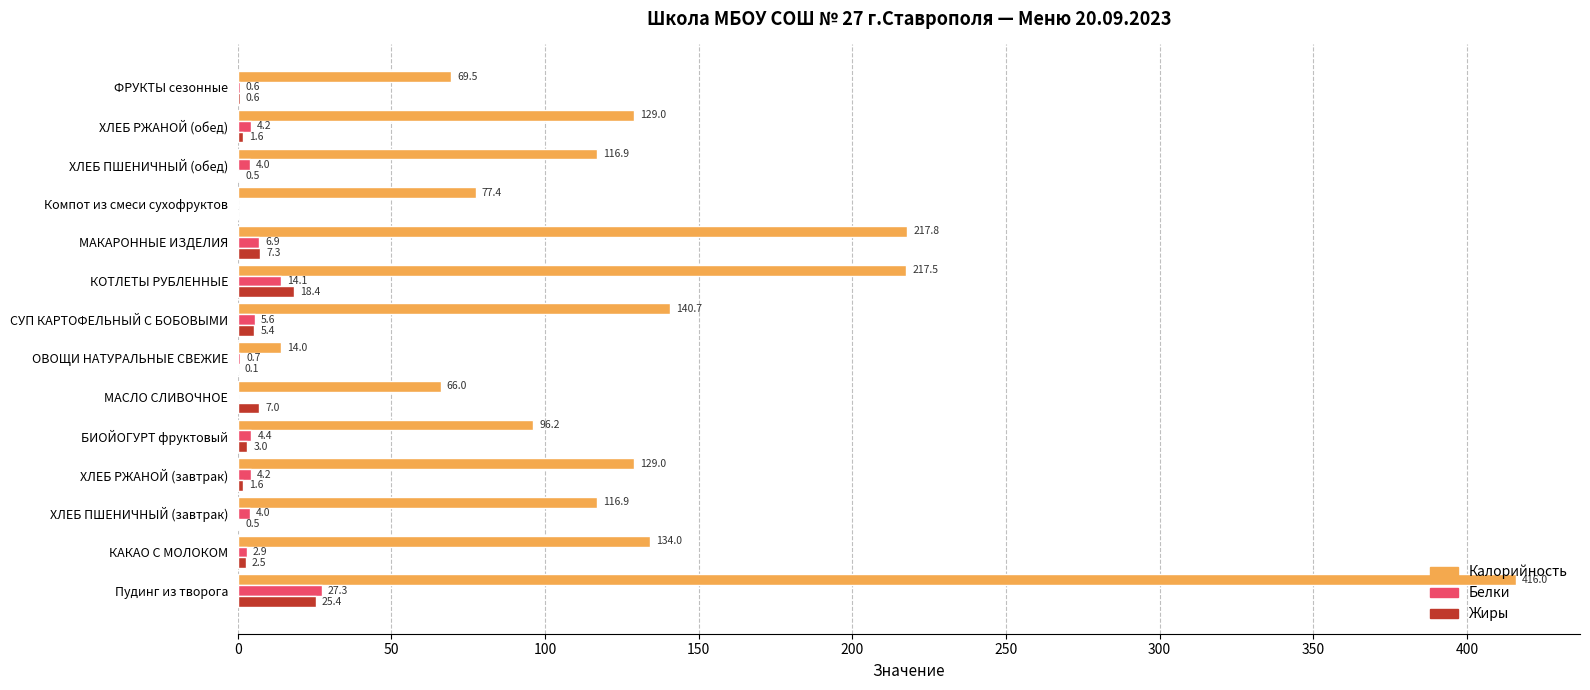

How many distinct data groups are displayed?

3